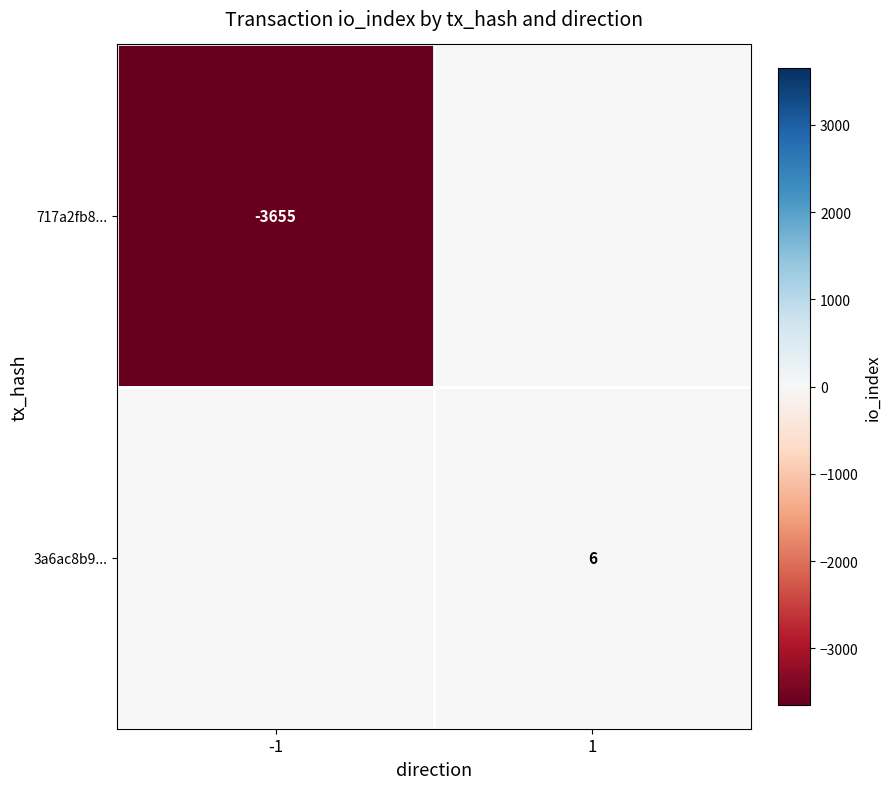

Is it true that 717a2fb8... equals -5171 at -1?

False